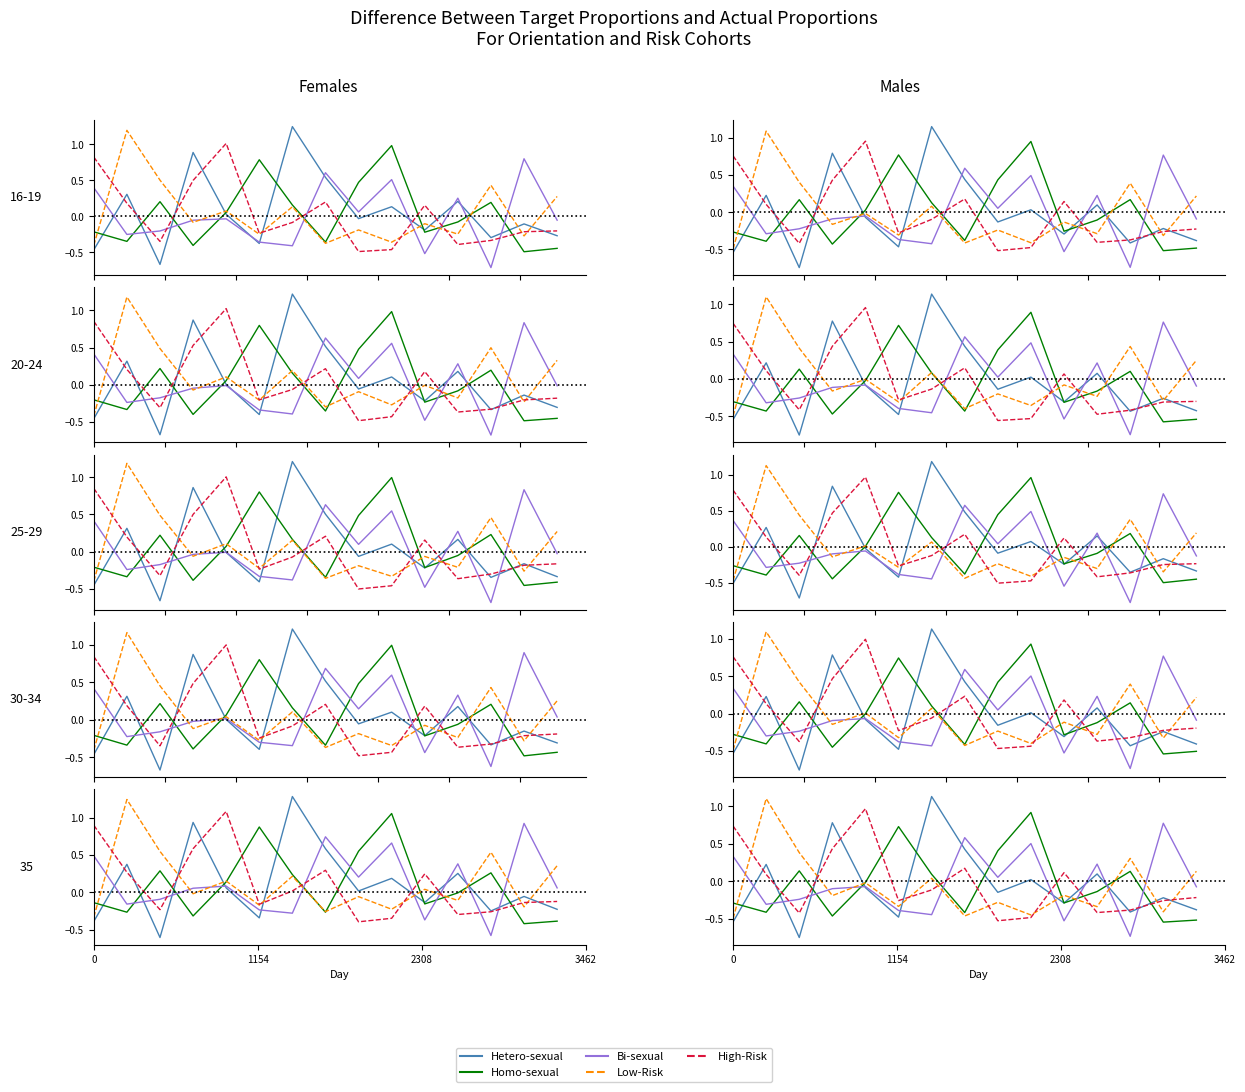

In Bi-sexual, how many points are higher than both neighbors (excluding endpoints)?

5